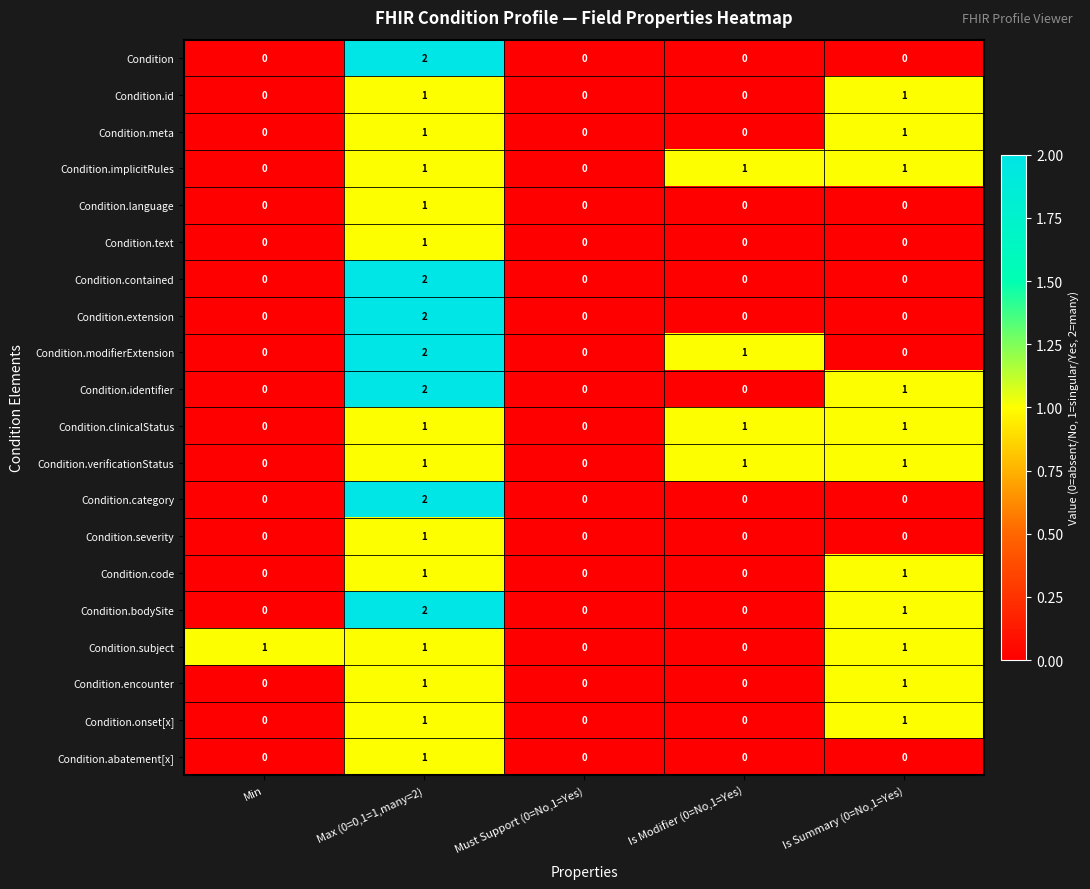

Is the value of Condition.meta at Is Summary (0=No,1=Yes) greater than the value of Condition.contained at Must Support (0=No,1=Yes)?

Yes